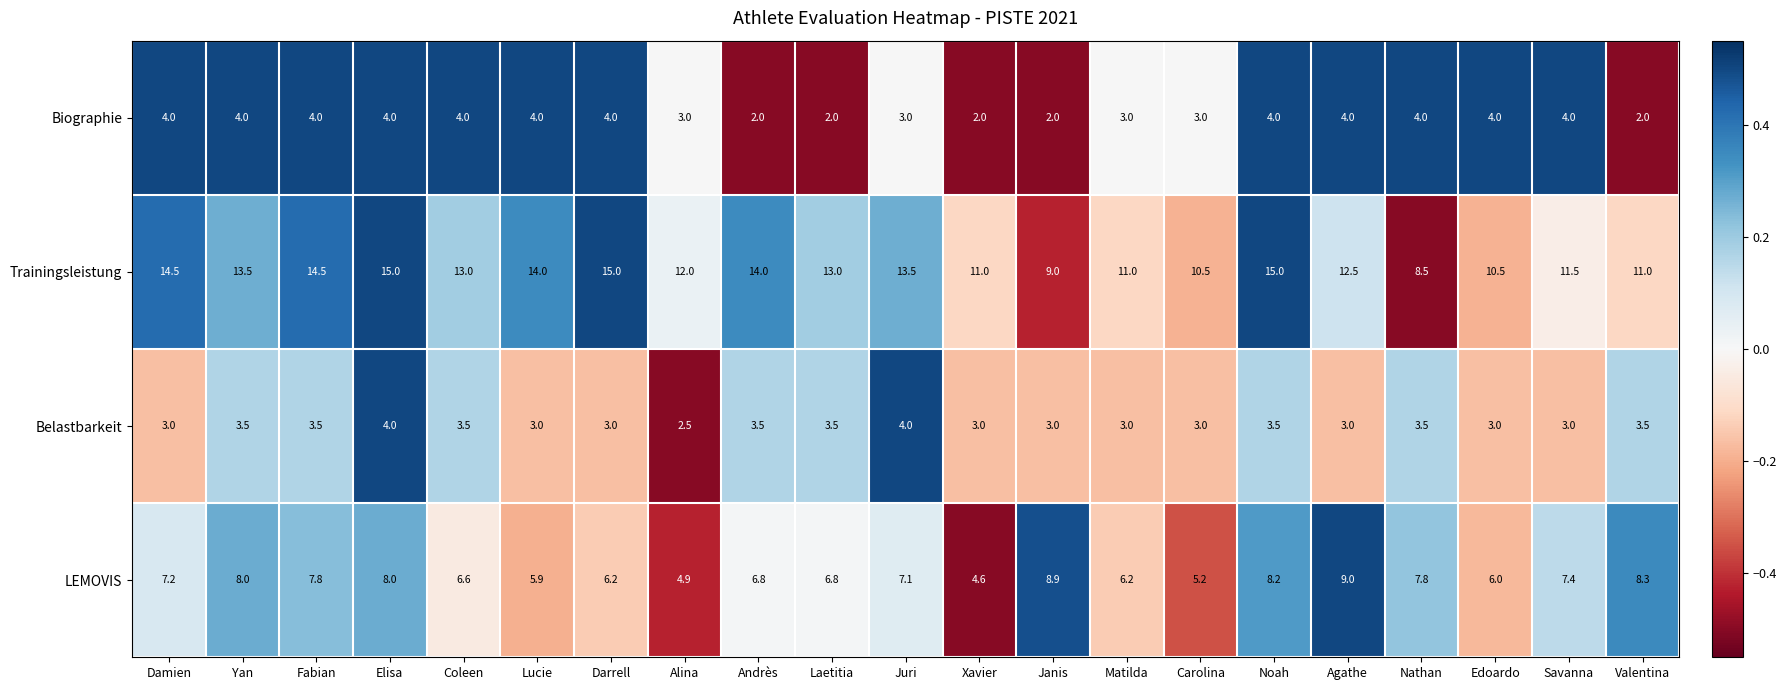

Is it true that LEMOVIS equals 7.4 at Savanna?

True